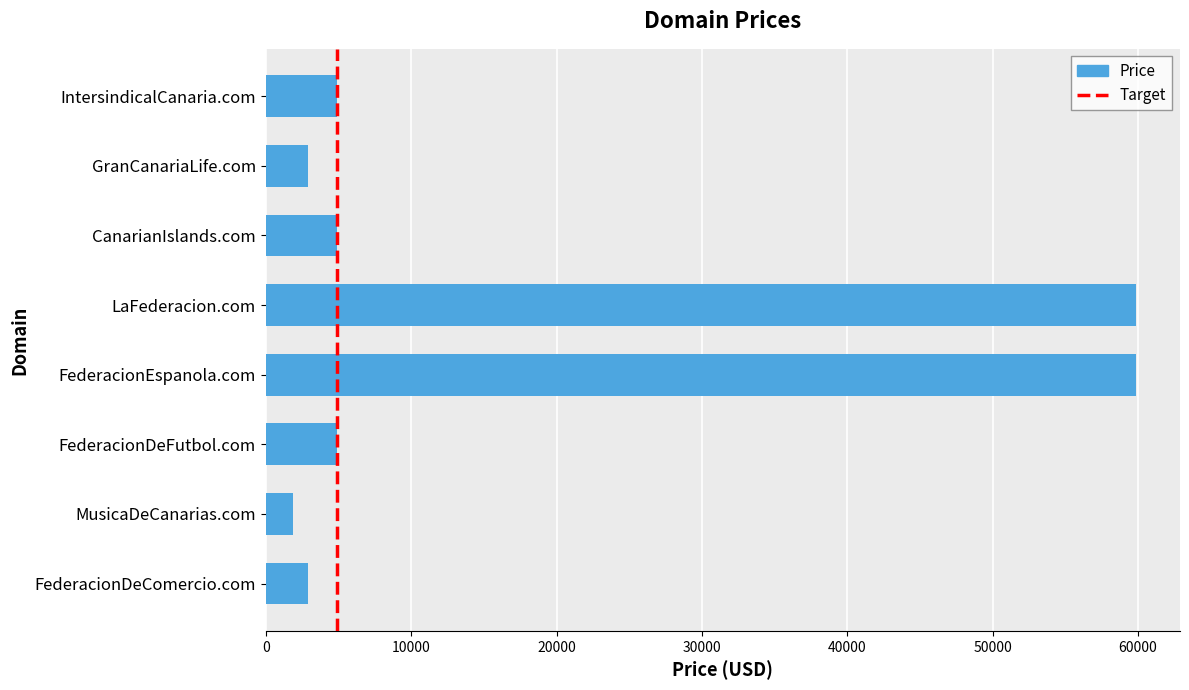

What is the greatest value displayed?

59888